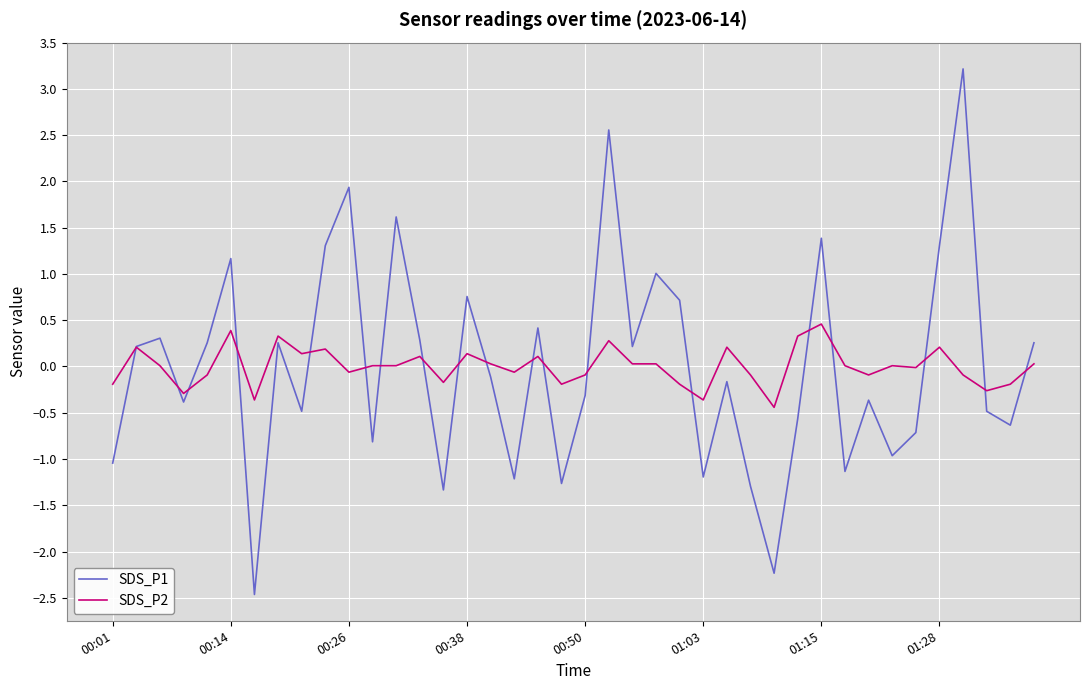

Rank the series by their maximum value, from lowest to highest.

SDS_P2, SDS_P1